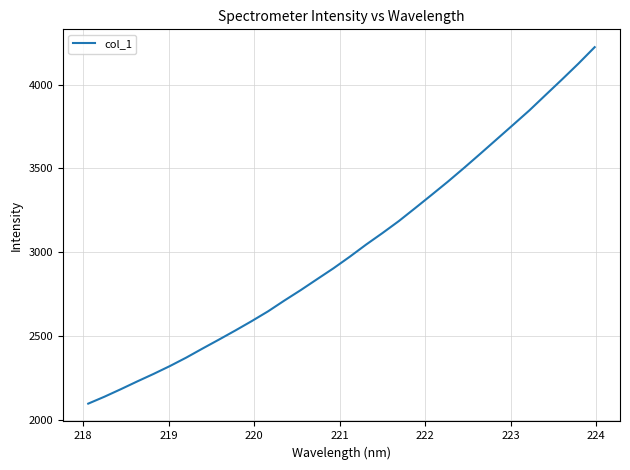

What is the difference between the maximum and minimum values?

2127.3